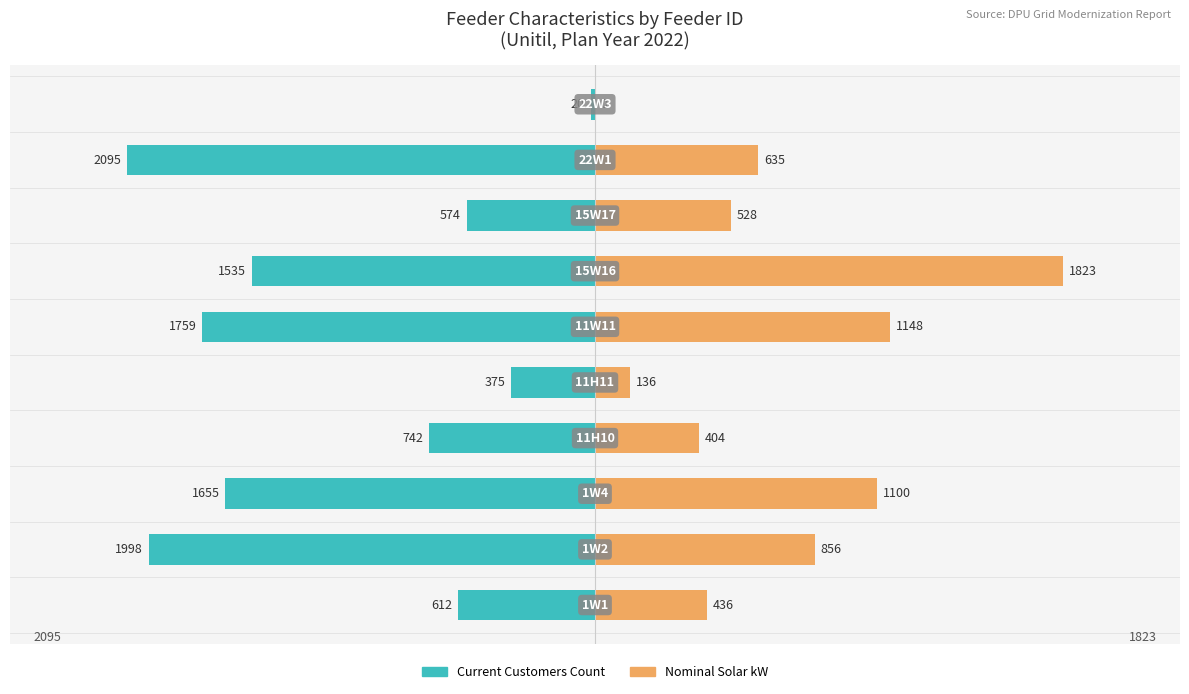

Does the chart contain stacked bars?

No